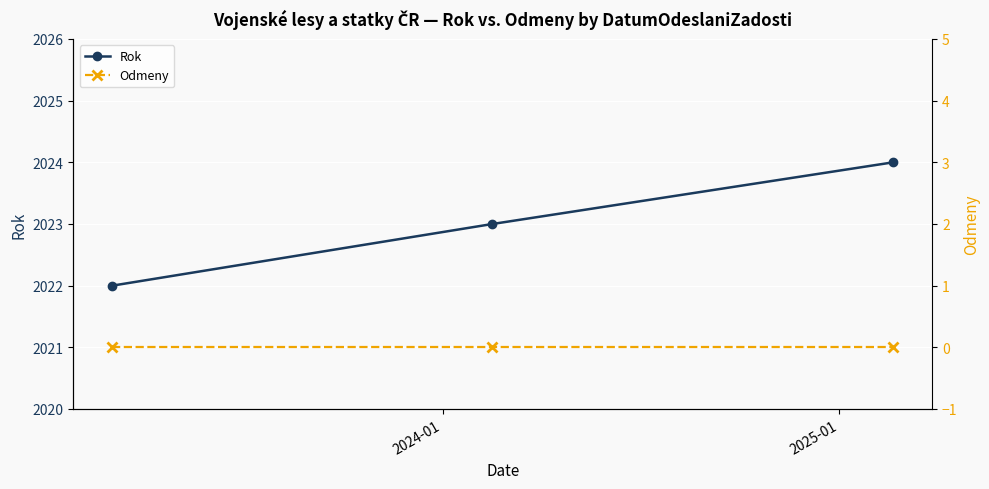

List the series in order of their overall mean, highest first.

Rok, Odmeny